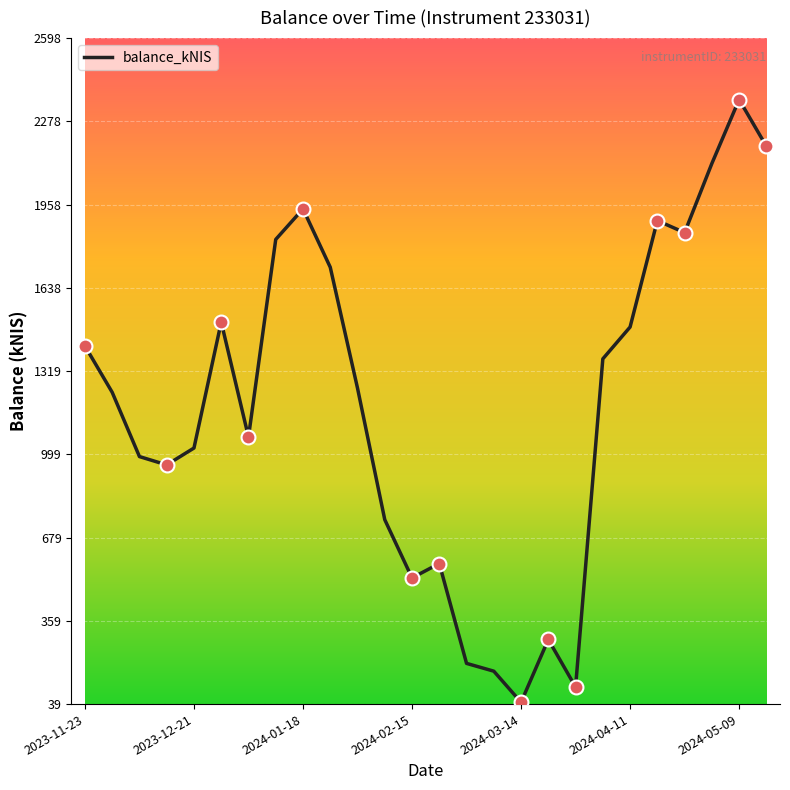

What is the greatest value displayed?

2361.8